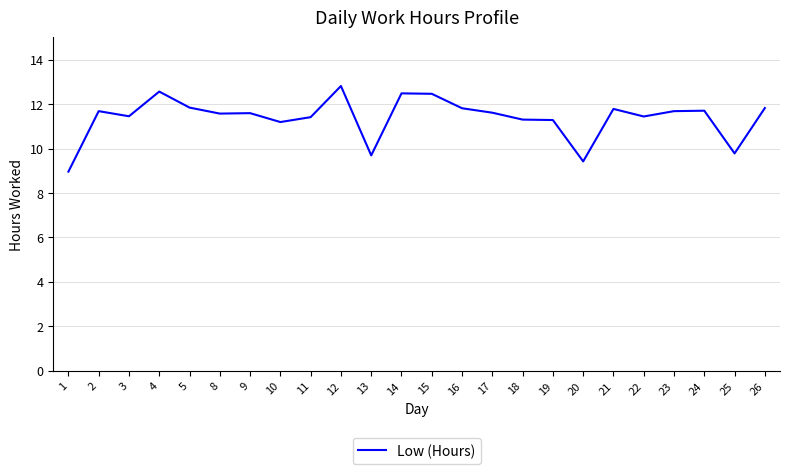

Which has a higher value, 4 or 12?

12